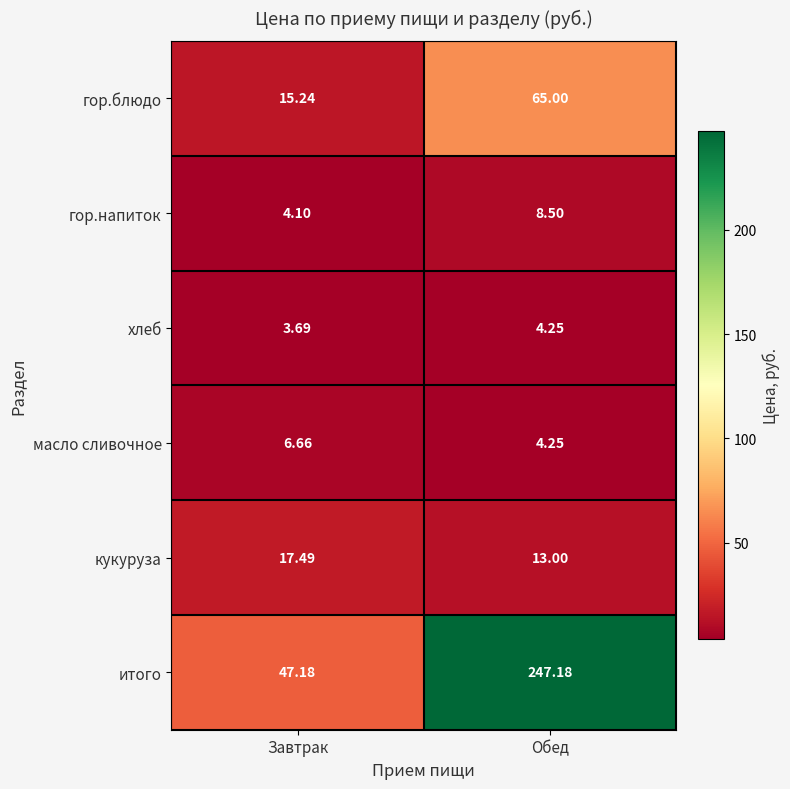

At which category is the sum across all series the highest?

Обед